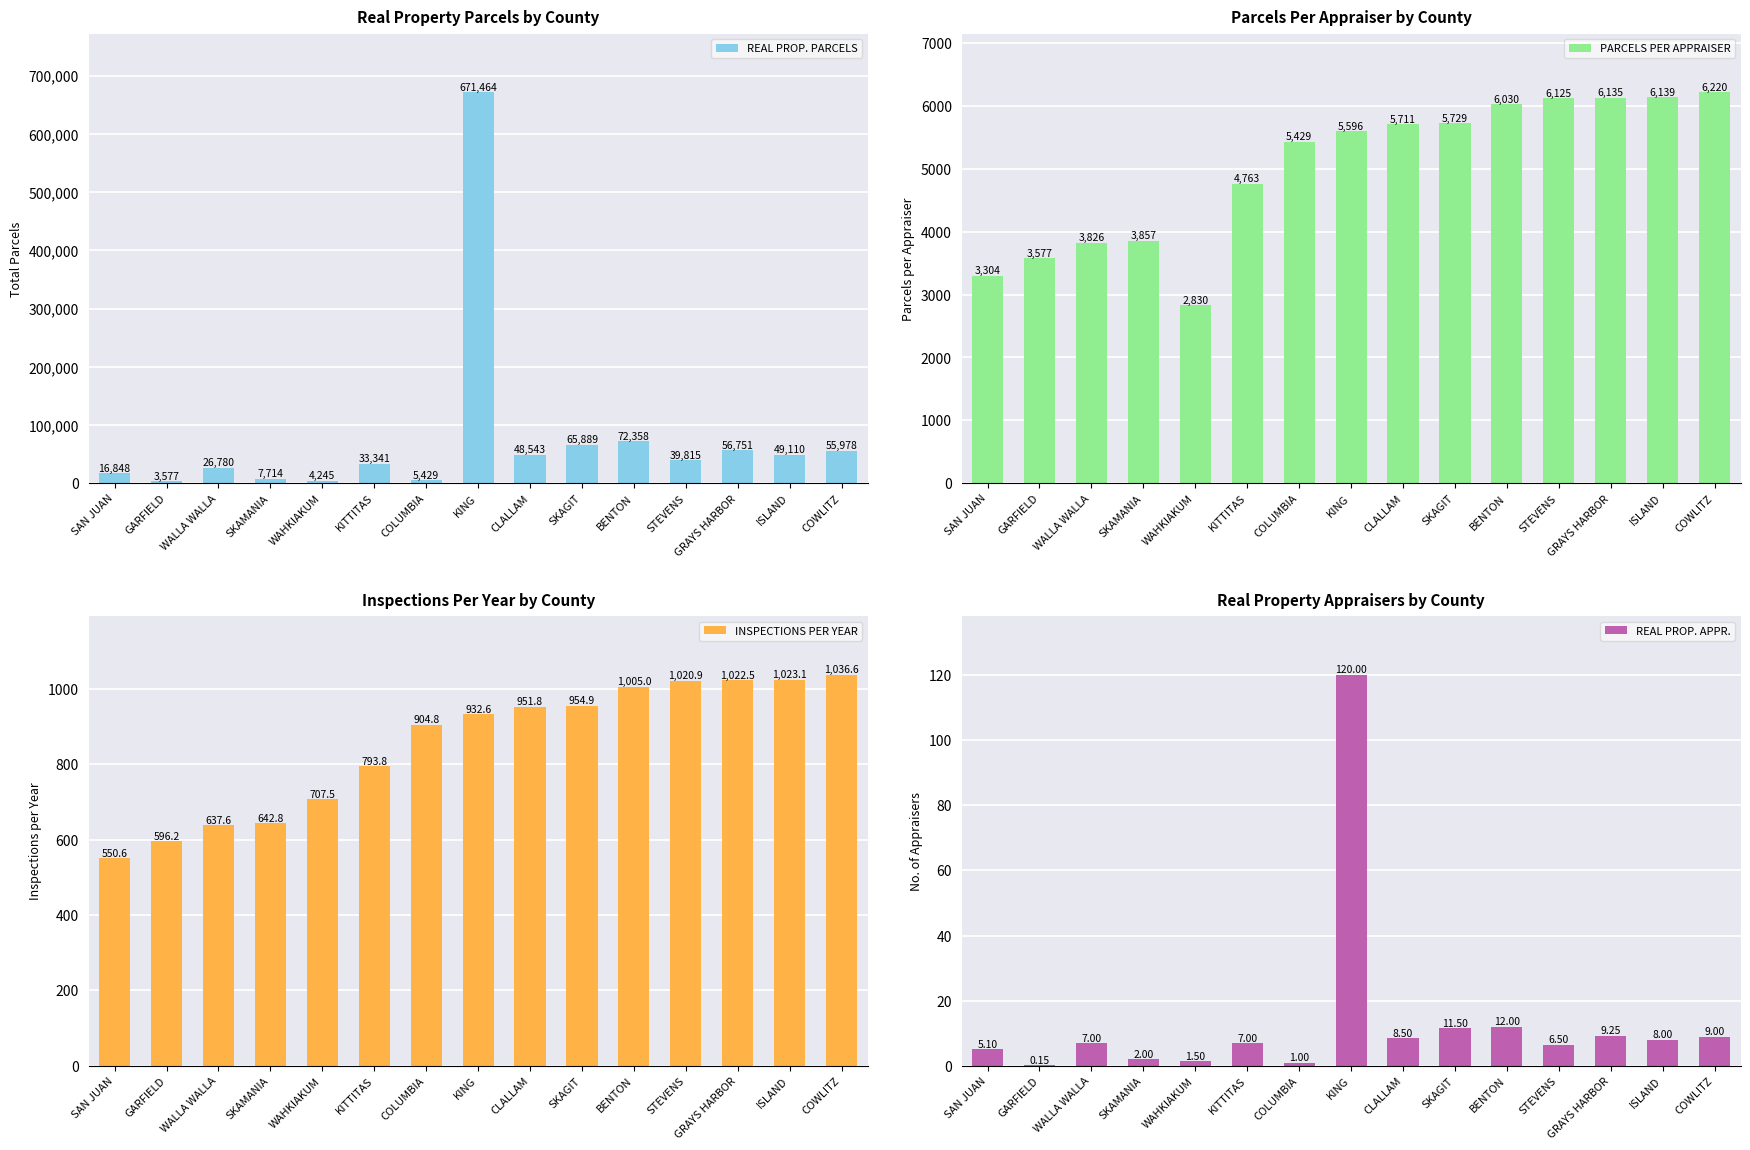

Count the number of data series in this chart.

4